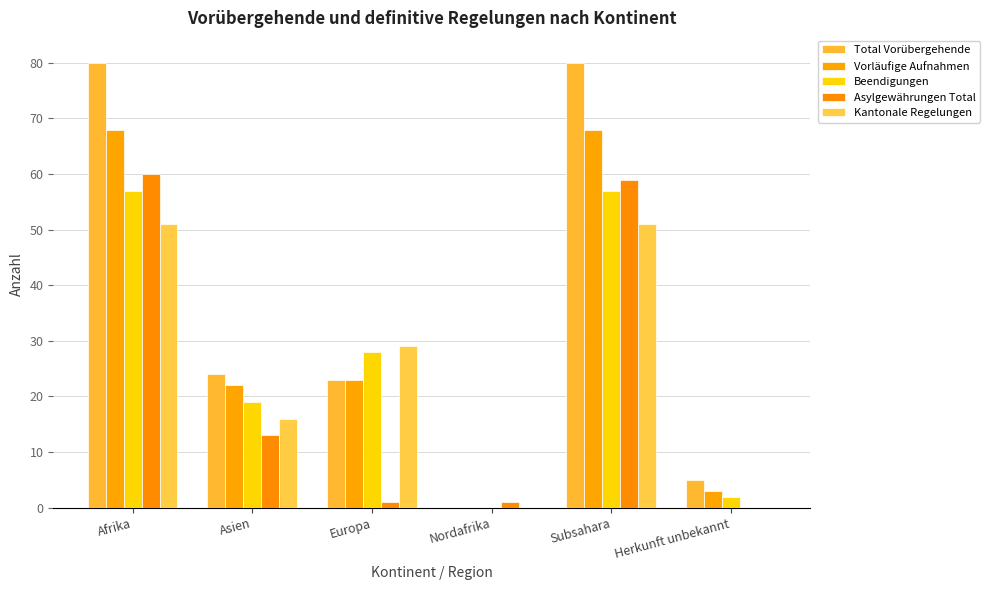

What is the value of the Total Vorübergehende bar at the 2nd from the left?

24